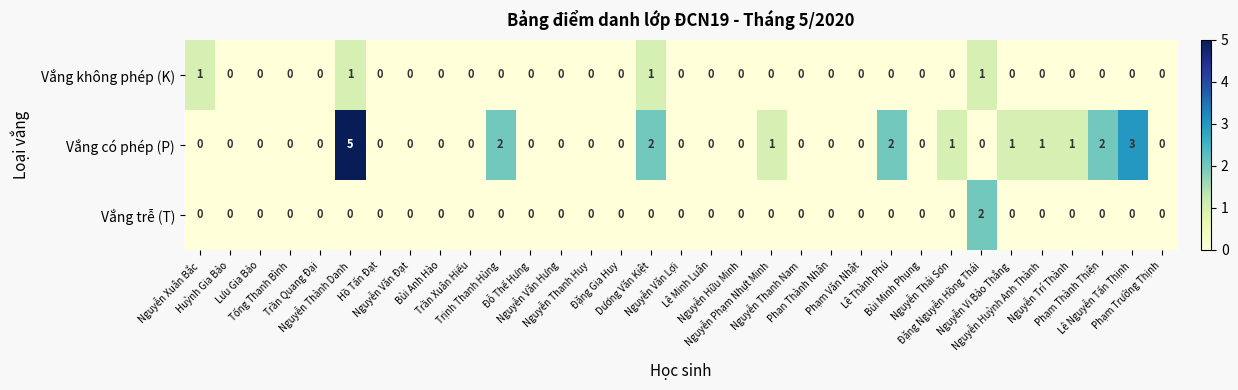

What is the spread (max minus min) of values at Đặng Nguyễn Hồng Thái?

2